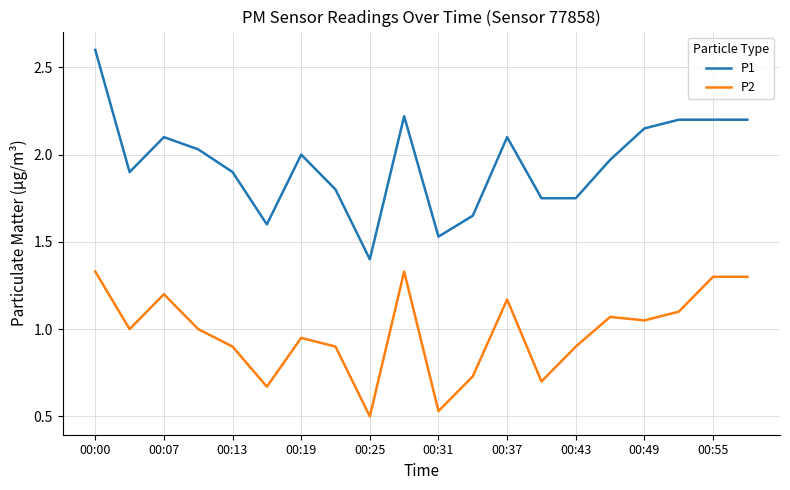

What is the difference between the maximum and minimum values in the P2 series?

0.8